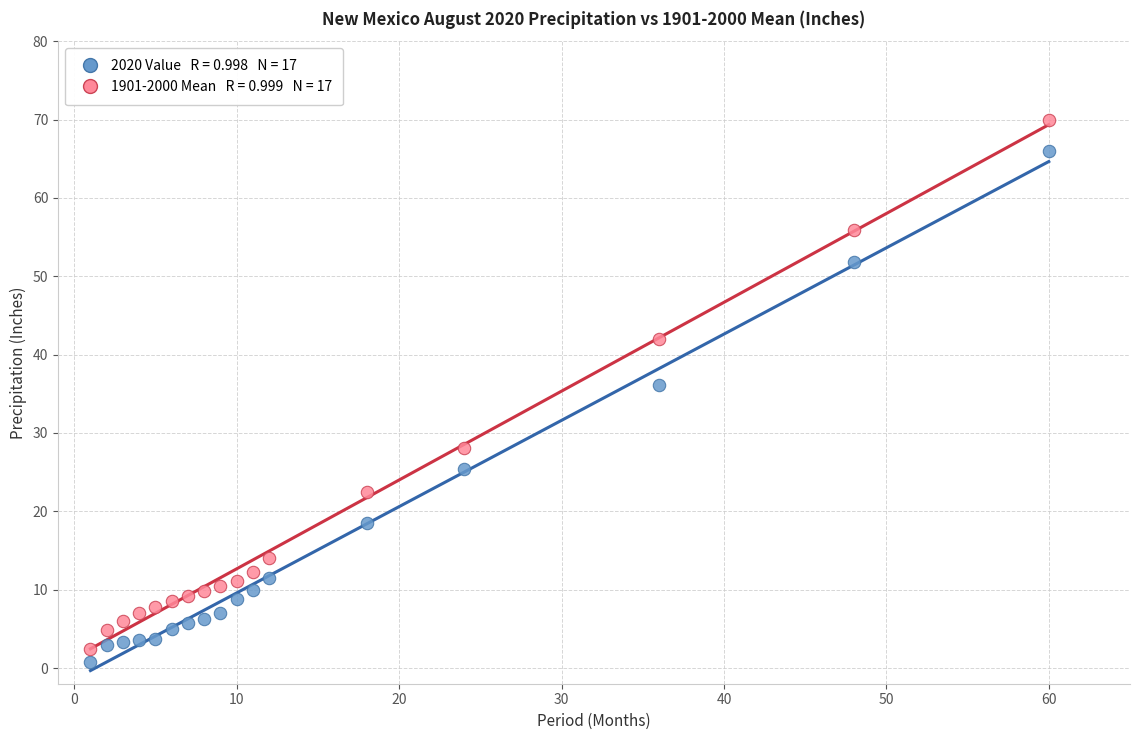

Across all series, what Y value is closest to 35?

36.1